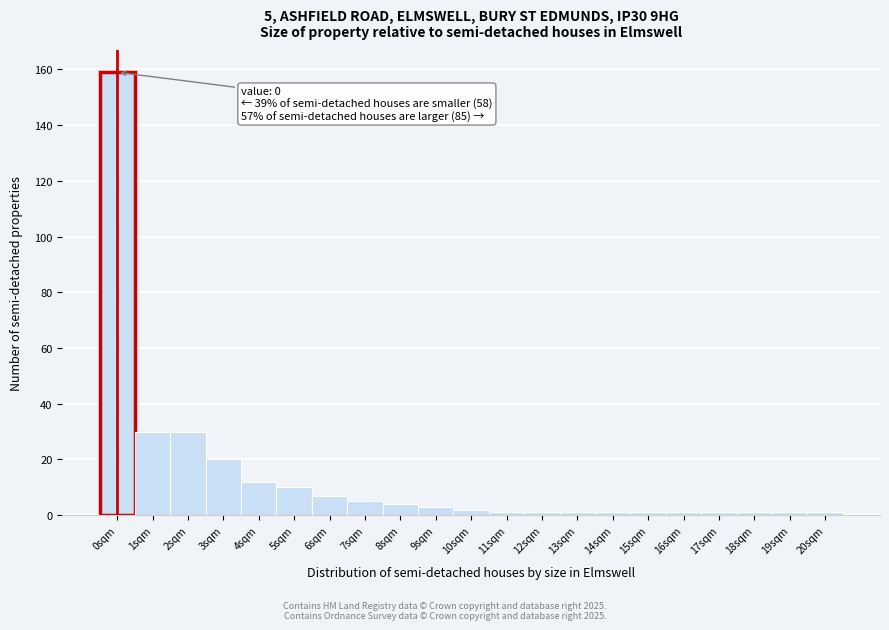

Reading left to right, extract all data points from this chart.

0sqm=159	1sqm=30	2sqm=30	3sqm=20	4sqm=12	5sqm=10	6sqm=7	7sqm=5	8sqm=4	9sqm=3	10sqm=2	11sqm=1	12sqm=1	13sqm=1	14sqm=1	15sqm=1	16sqm=1	17sqm=1	18sqm=1	19sqm=1	20sqm=1